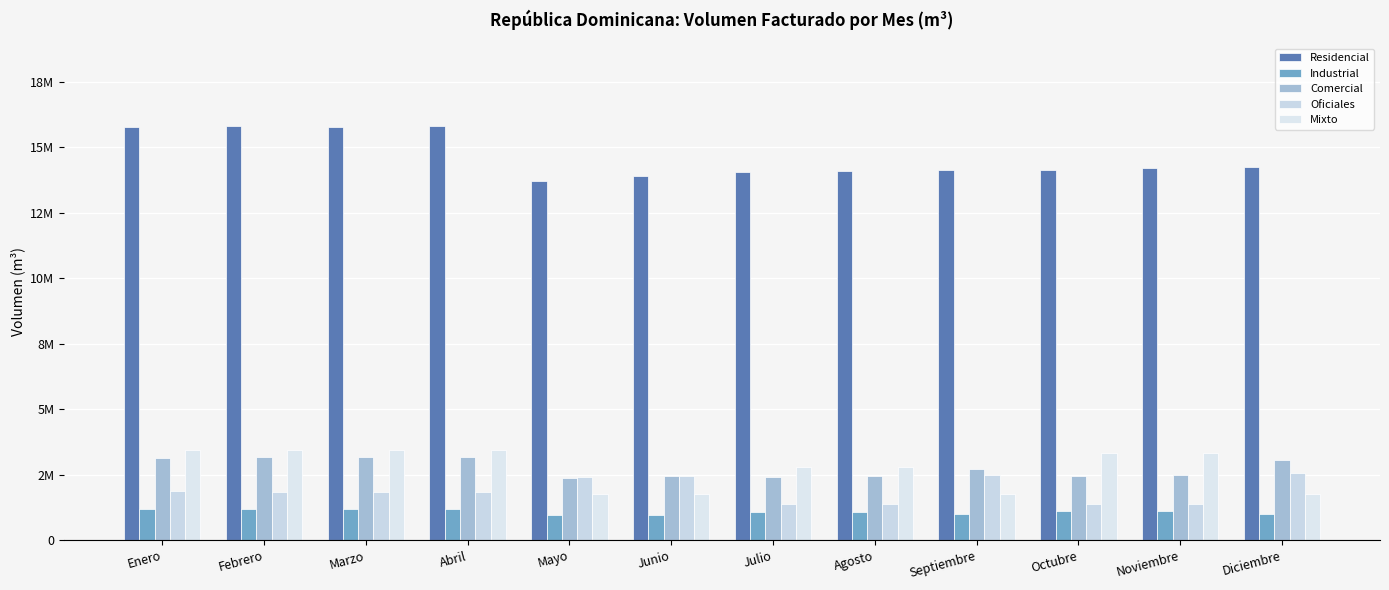

Rank the series by their maximum value, from highest to lowest.

Residencial, Mixto, Comercial, Oficiales, Industrial